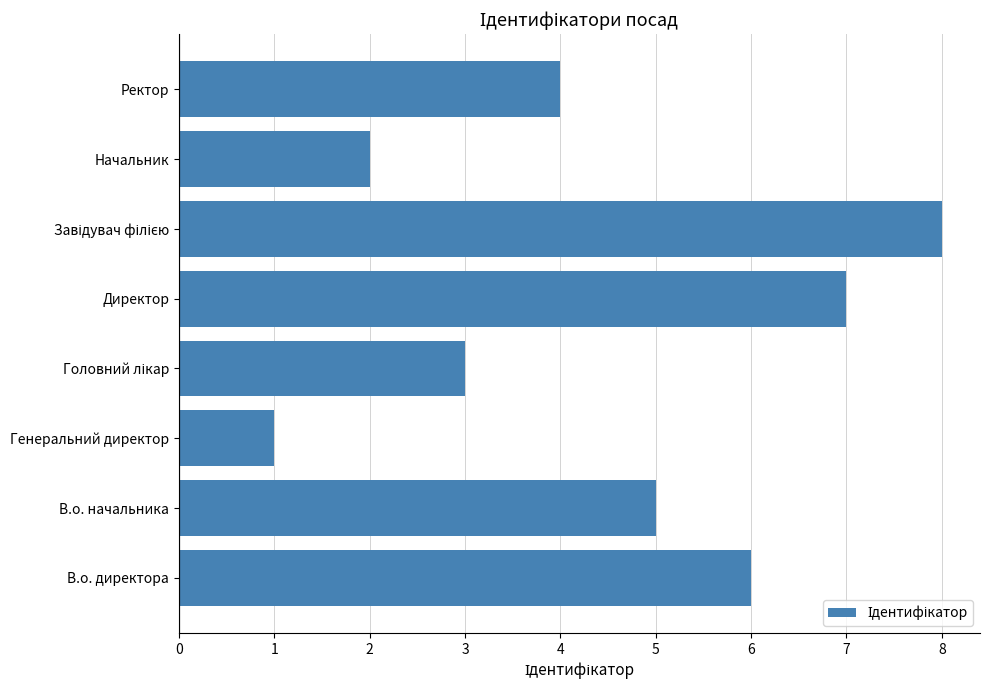

Reading bottom to top, transcribe all the data shown in this chart.

6	5	1	3	7	8	2	4